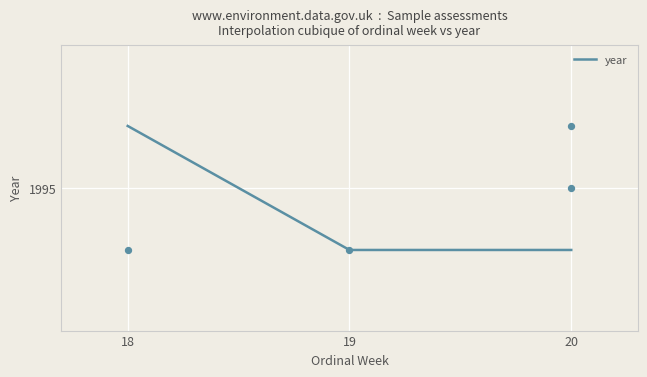

What is the ratio of the value at 18 to the value at 20?

1.0